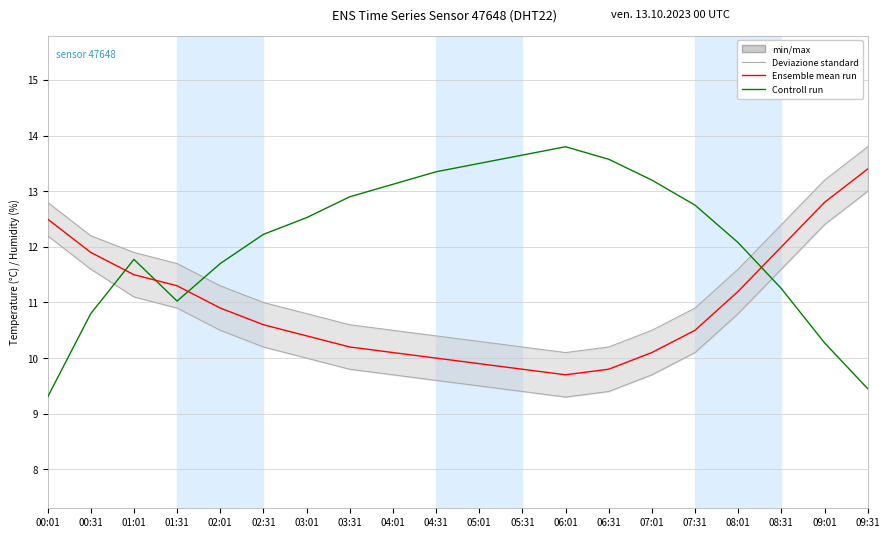

Reading right to left, transcribe all the data shown in this chart.

Ensemble mean run: 09:31=13.4	09:01=12.8	08:31=12.0	08:01=11.2	07:31=10.5	07:01=10.1	06:31=9.8	06:01=9.7	05:31=9.8	05:01=9.9	04:31=10.0	04:01=10.1	03:31=10.2	03:01=10.4	02:31=10.6	02:01=10.9	01:31=11.3	01:01=11.5	00:31=11.9	00:01=12.5
Controll run: 09:31=9.4	09:01=10.3	08:31=11.2	08:01=12.1	07:31=12.7	07:01=13.2	06:31=13.6	06:01=13.8	05:31=13.6	05:01=13.5	04:31=13.3	04:01=13.1	03:31=12.9	03:01=12.5	02:31=12.2	02:01=11.7	01:31=11.0	01:01=11.8	00:31=10.8	00:01=9.3